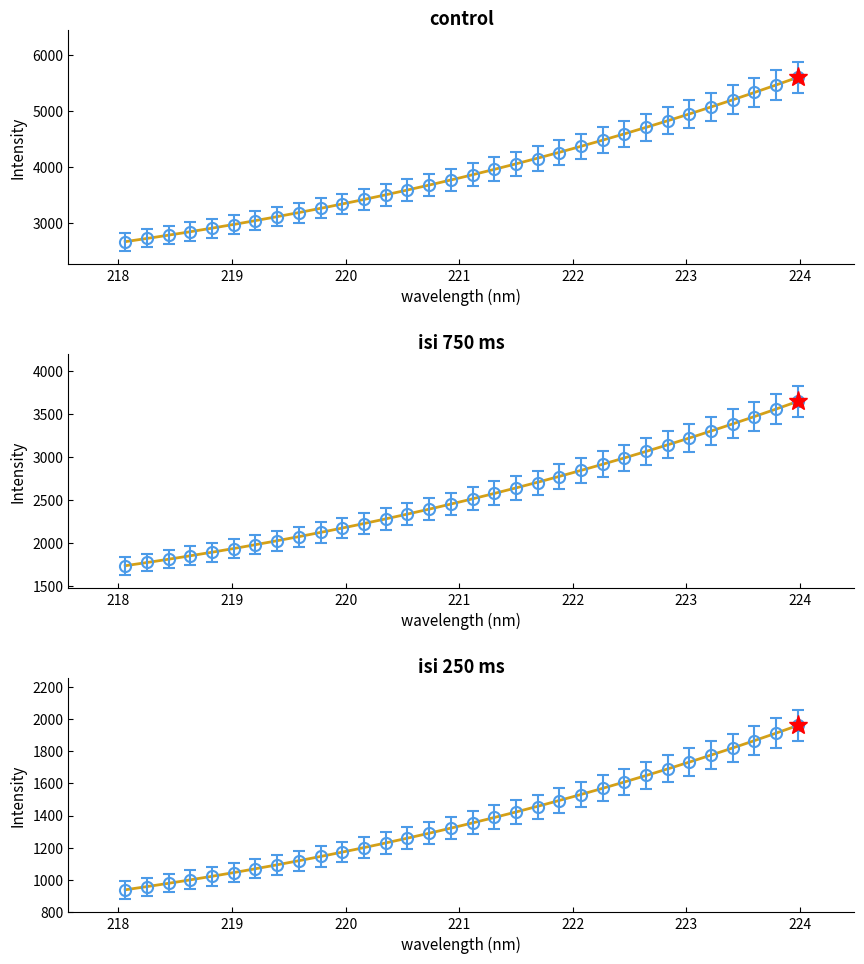

How many lines are shown in the chart?

1